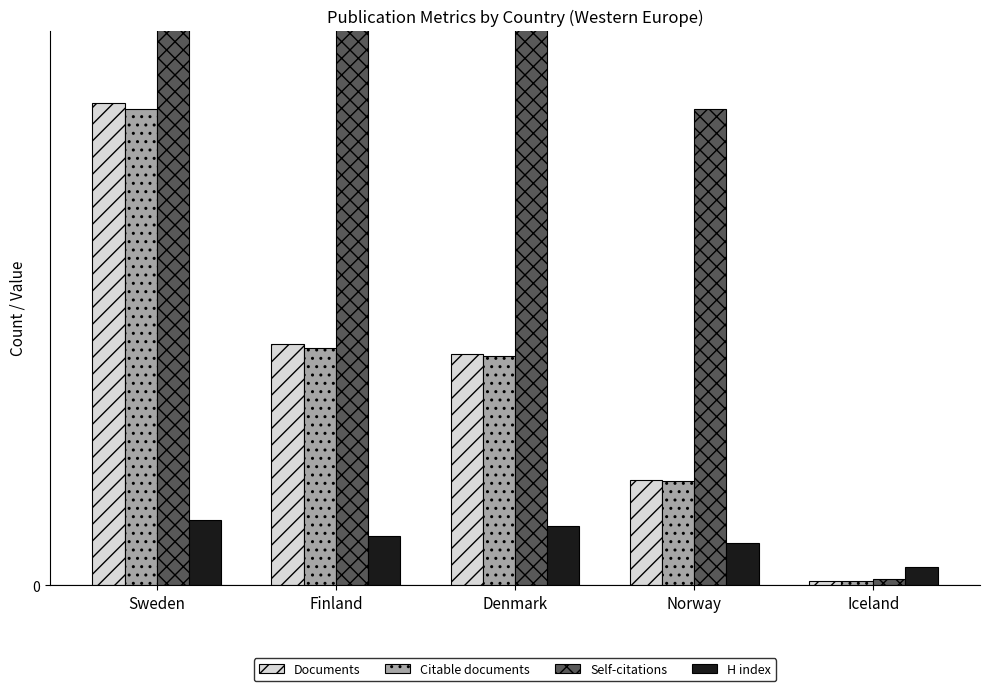

Which series has the largest range (max minus min)?

Self-citations